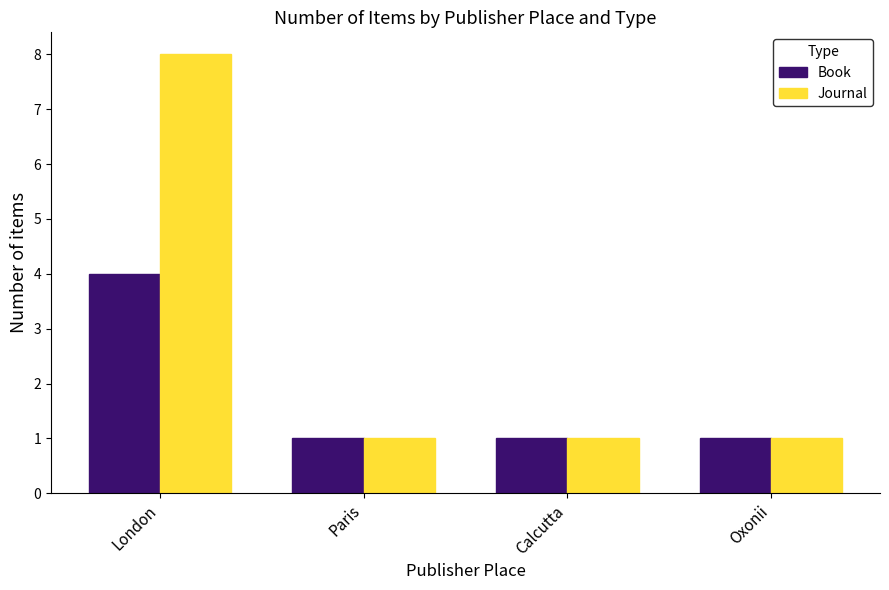

Between London and Paris, which series saw the biggest shift?

Journal